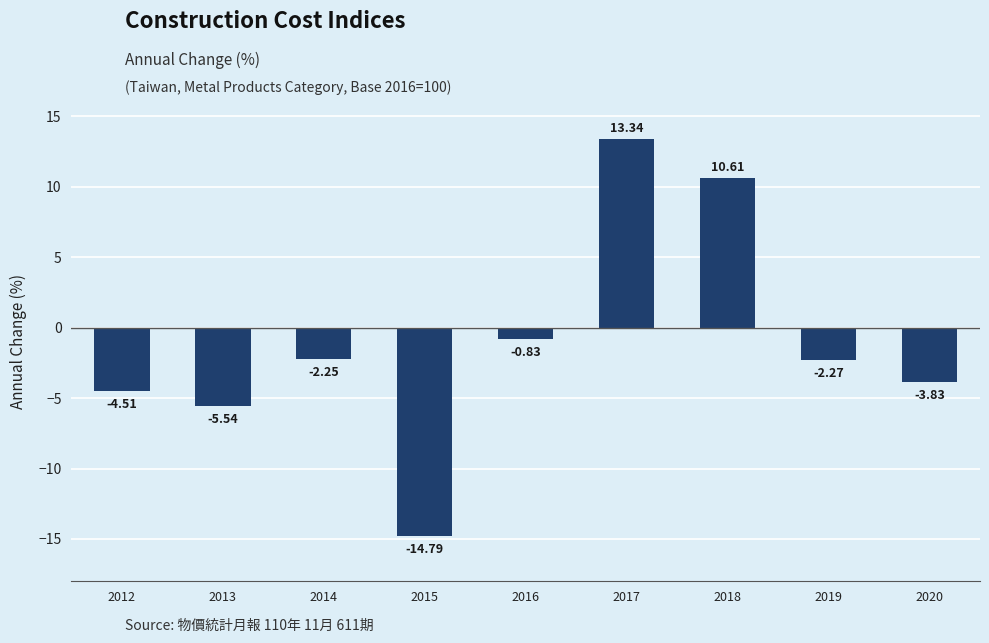

How many negative values are there?

7